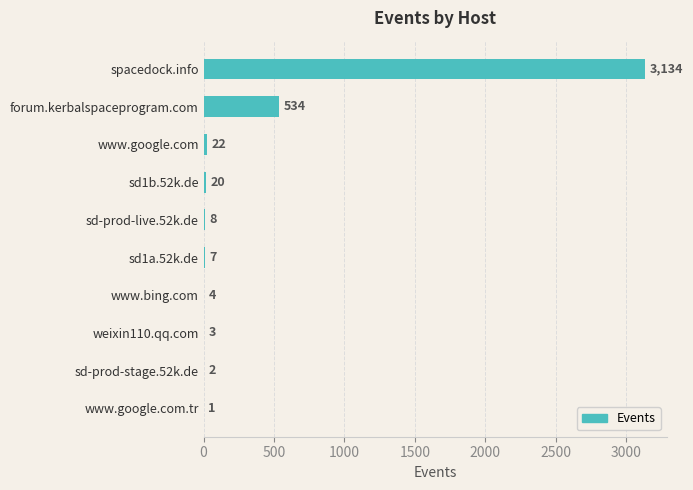

What is the greatest value displayed?

3134